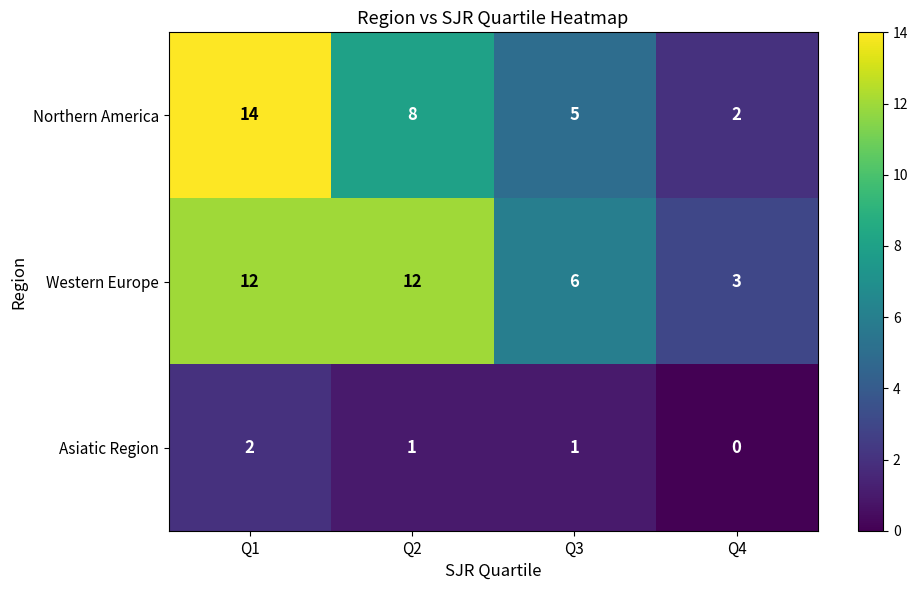

What is the total value across all series at Q4?

5